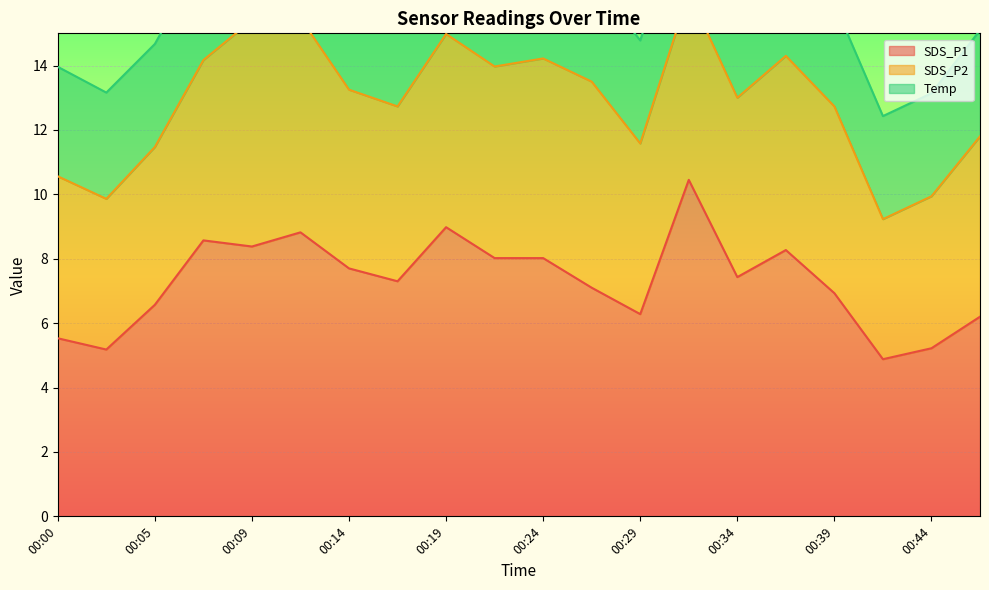

True or false: SDS_P1 and Temp cross at least once.

False